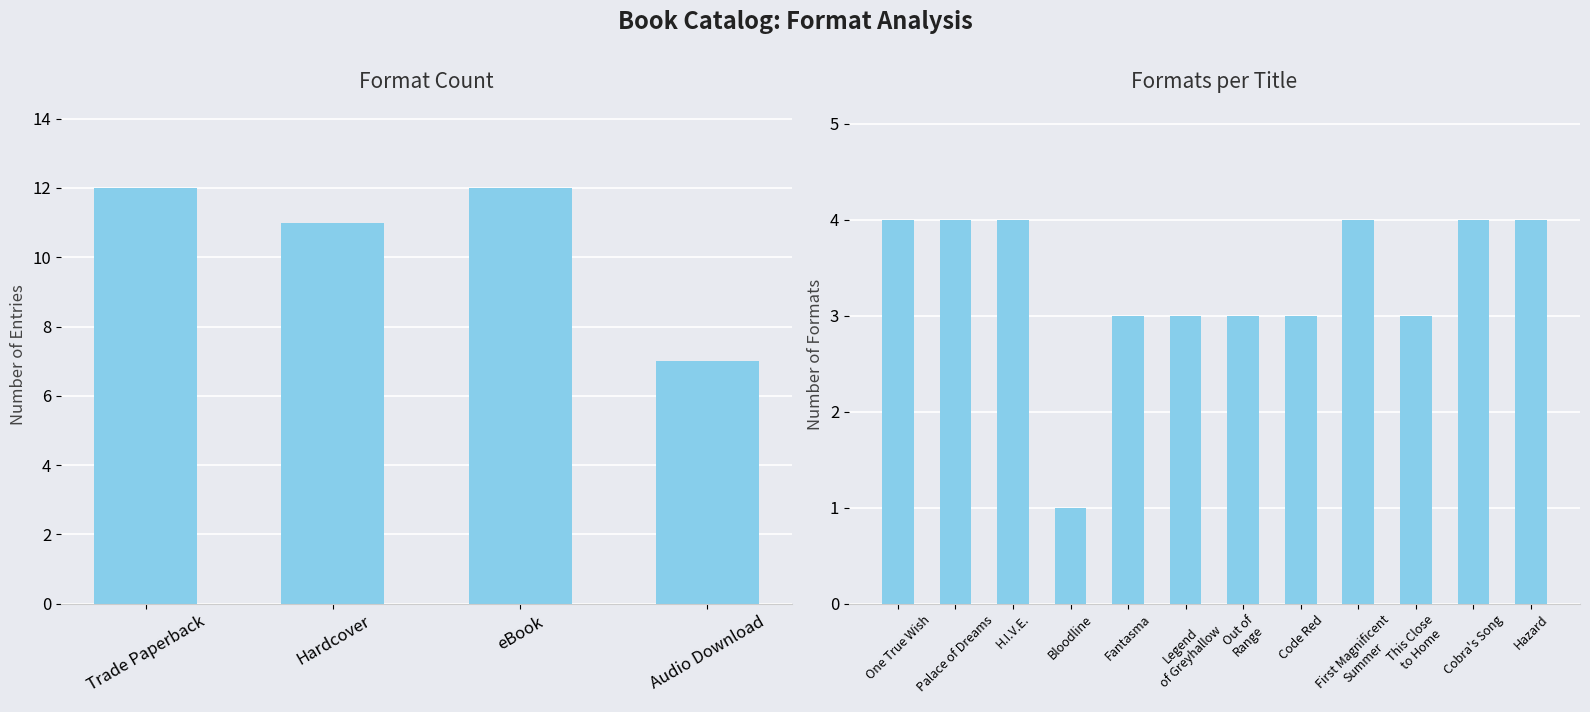

Approximately how many times larger is the value at Code Red compared to Out of Range?

1.0